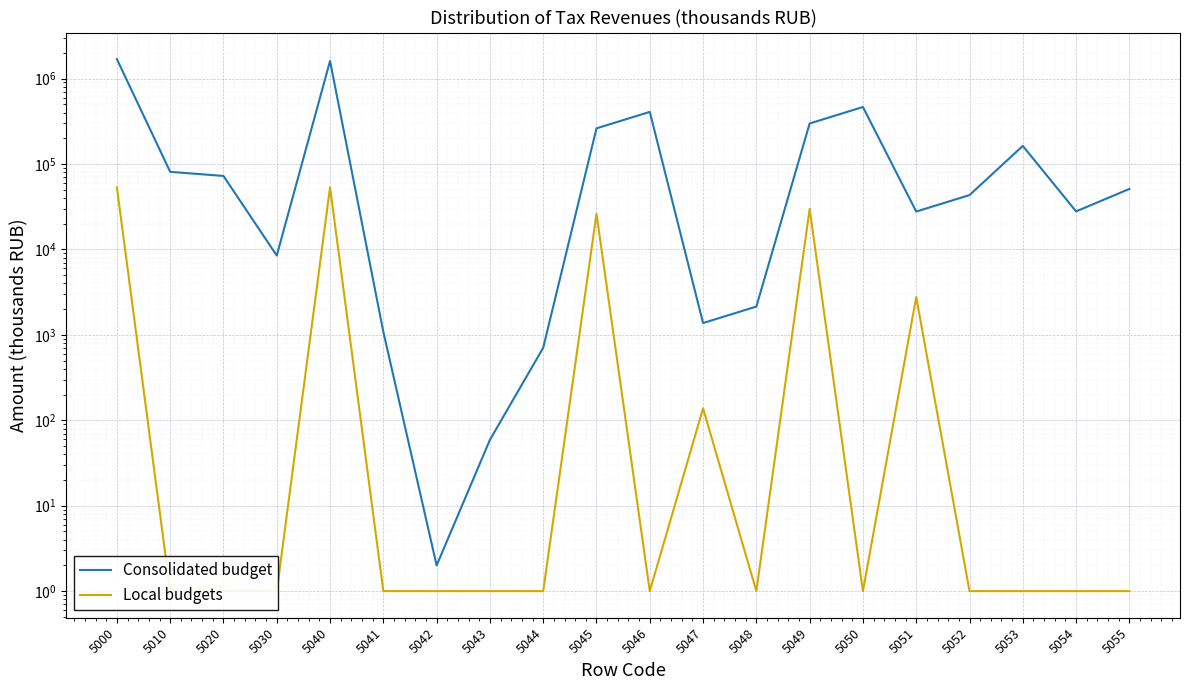

True or false: Local budgets and Consolidated budget cross at least once.

False